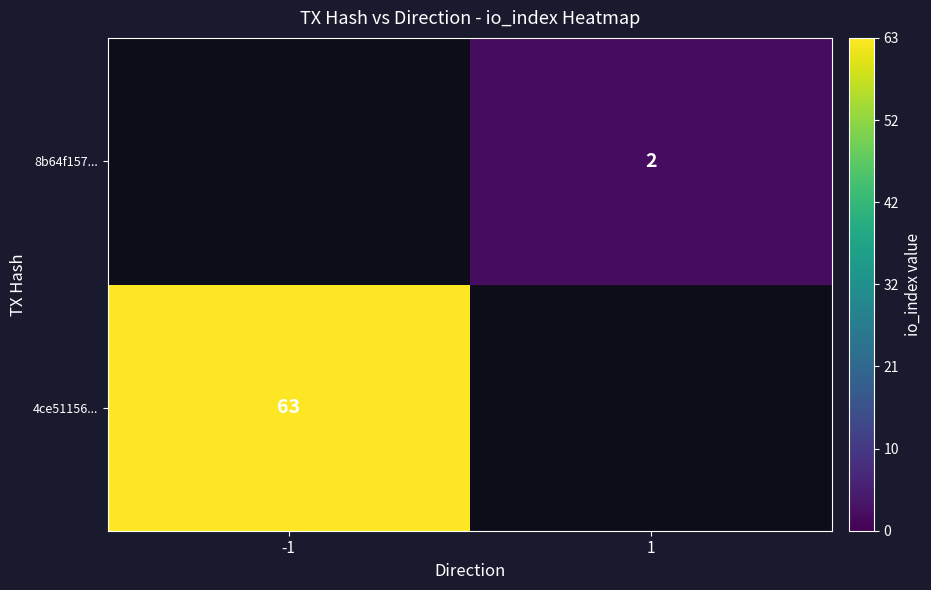

The value of 8b64f157... at 1 is 3. True or false?

False